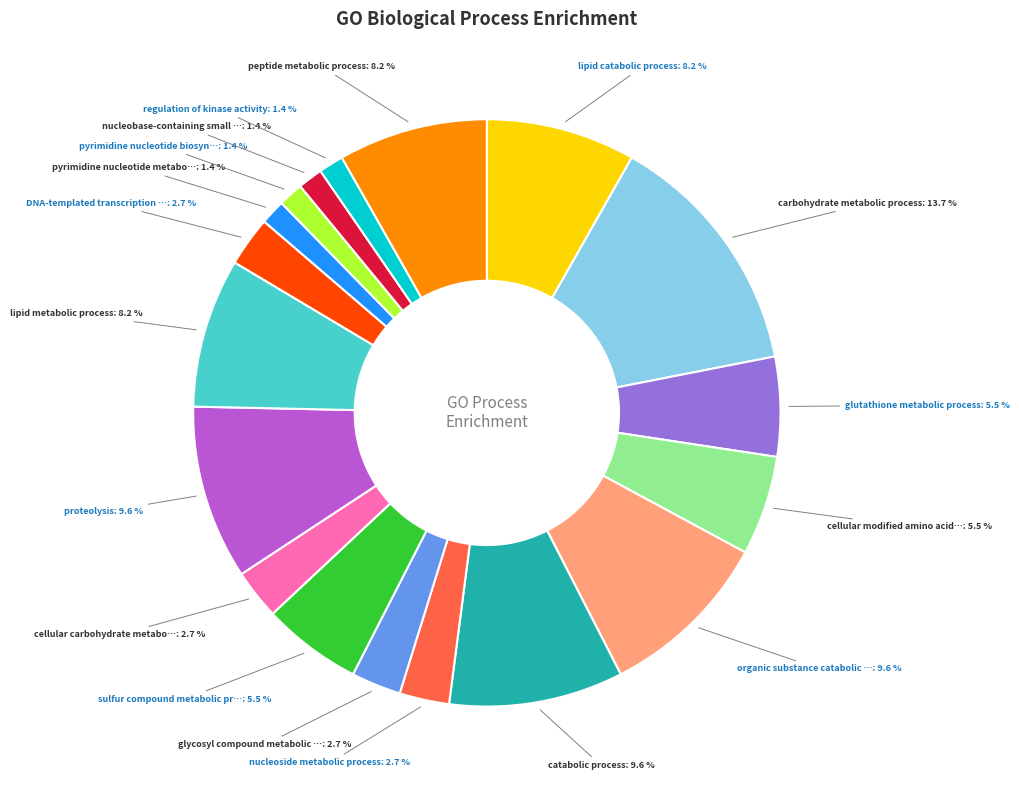

How many segments does this pie chart have?

18